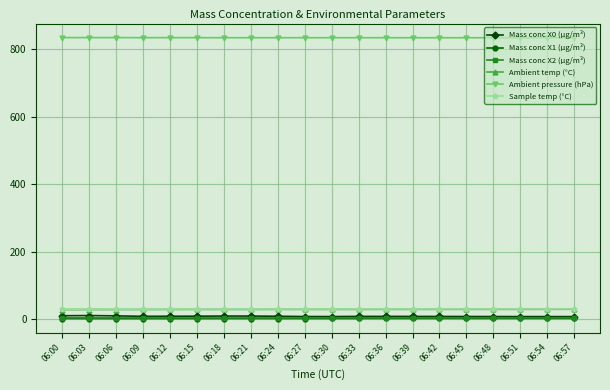

True or false: Mass conc X0 (μg/m³) and Ambient pressure (hPa) cross at least once.

False